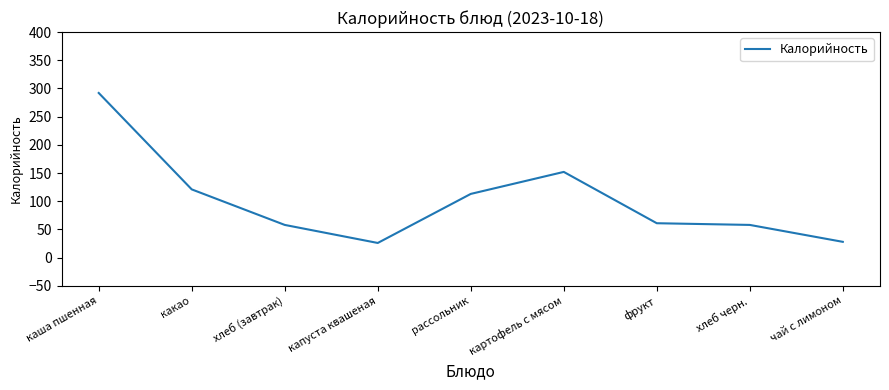

What is the greatest value displayed?

292